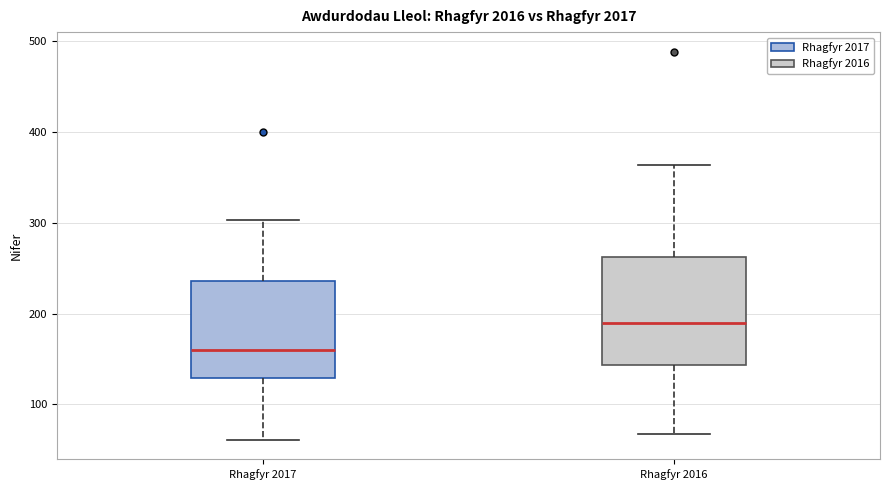

Comparing the boxes themselves (not the whiskers), which one is the tallest?

Rhagfyr 2016